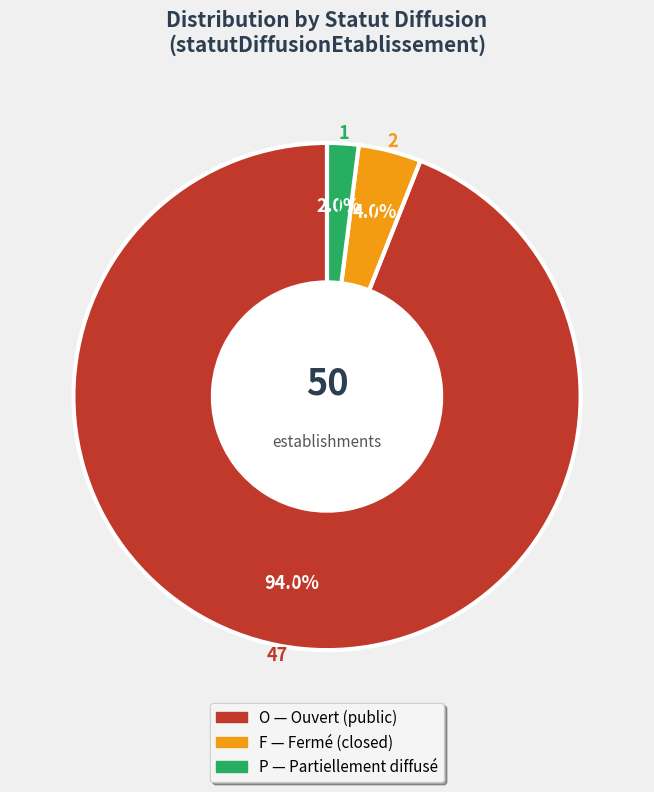

How many segments does this pie chart have?

3